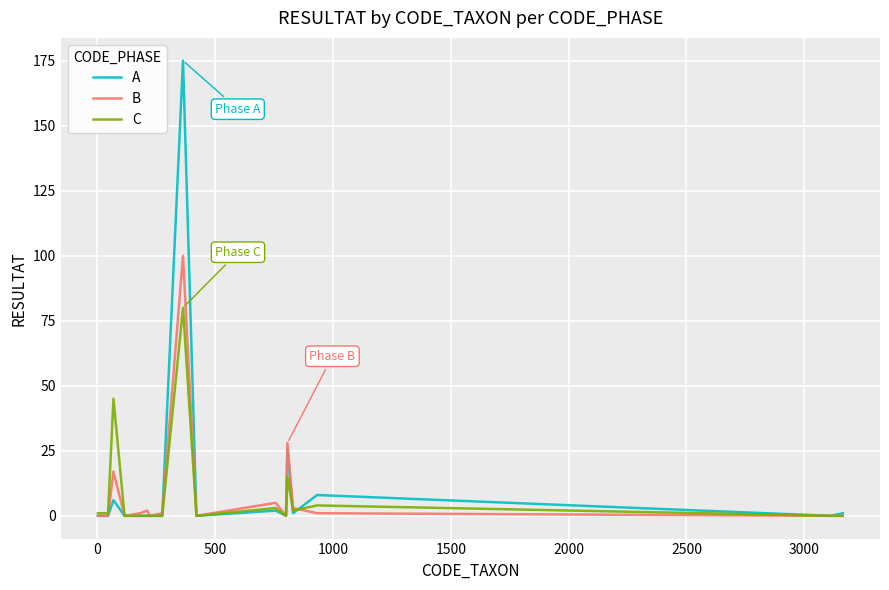

What is the maximum value for C?

80